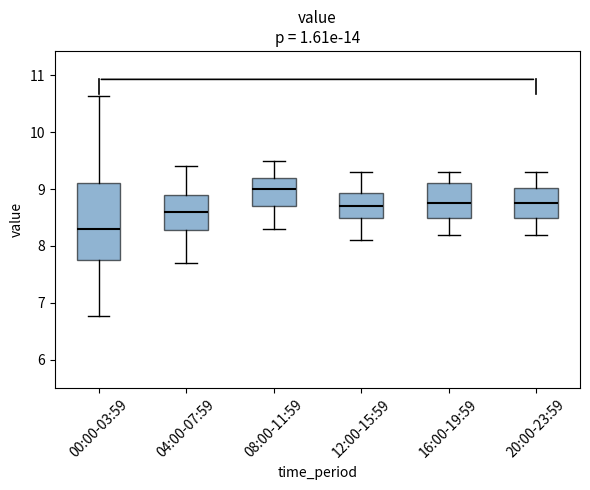

Which box has the highest median line?

08:00-11:59